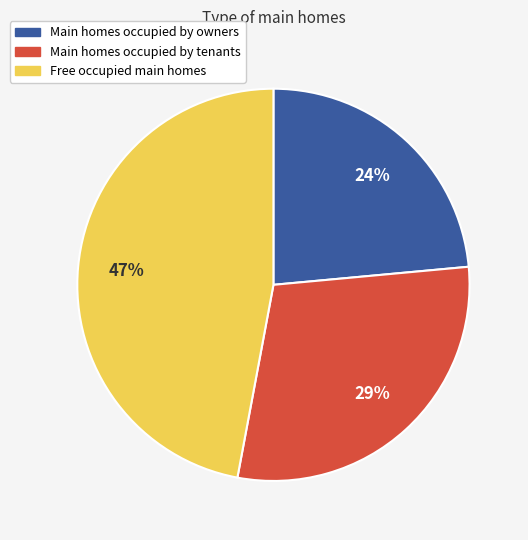

Approximately how many times larger is the value at Main homes occupied by owners compared to Free occupied main homes?

0.5